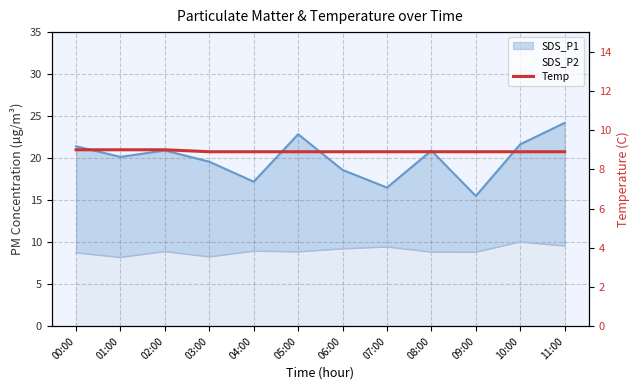

What is the label of the 7th point from the left?

06:00